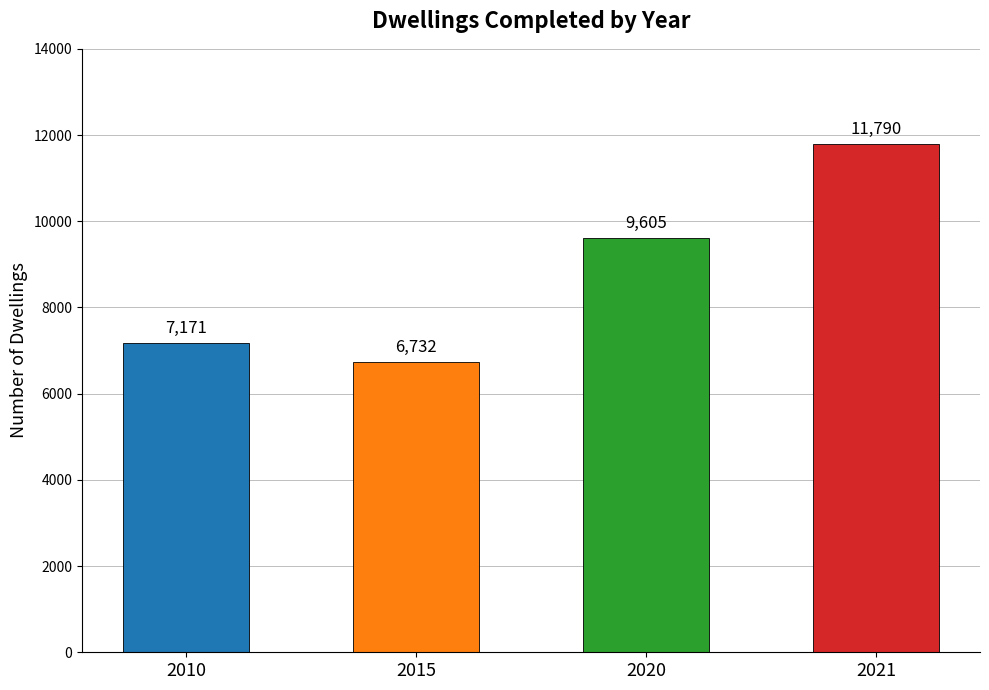

The chart shows a value of 11790 at 2021. True or false?

True